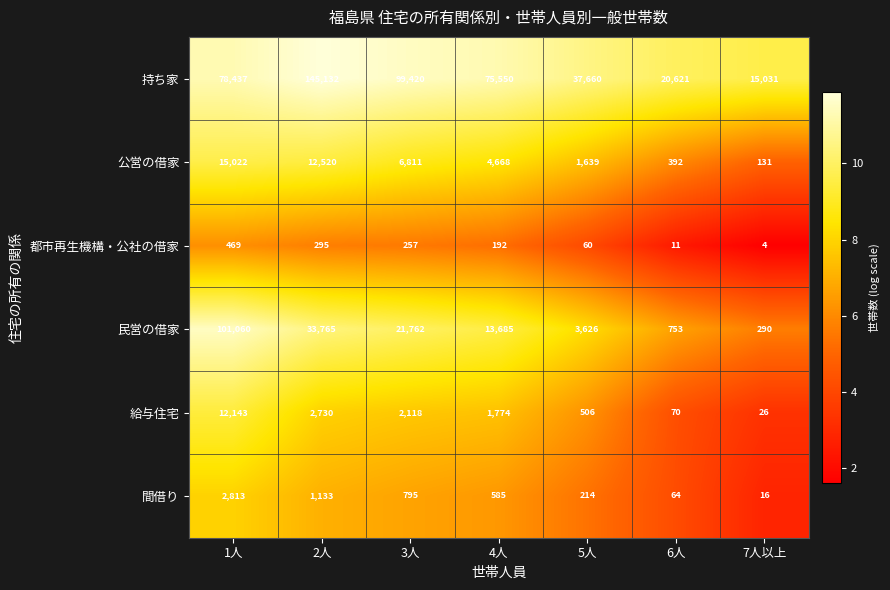

What is the approximate value of 公営の借家 at 7人以上?

131